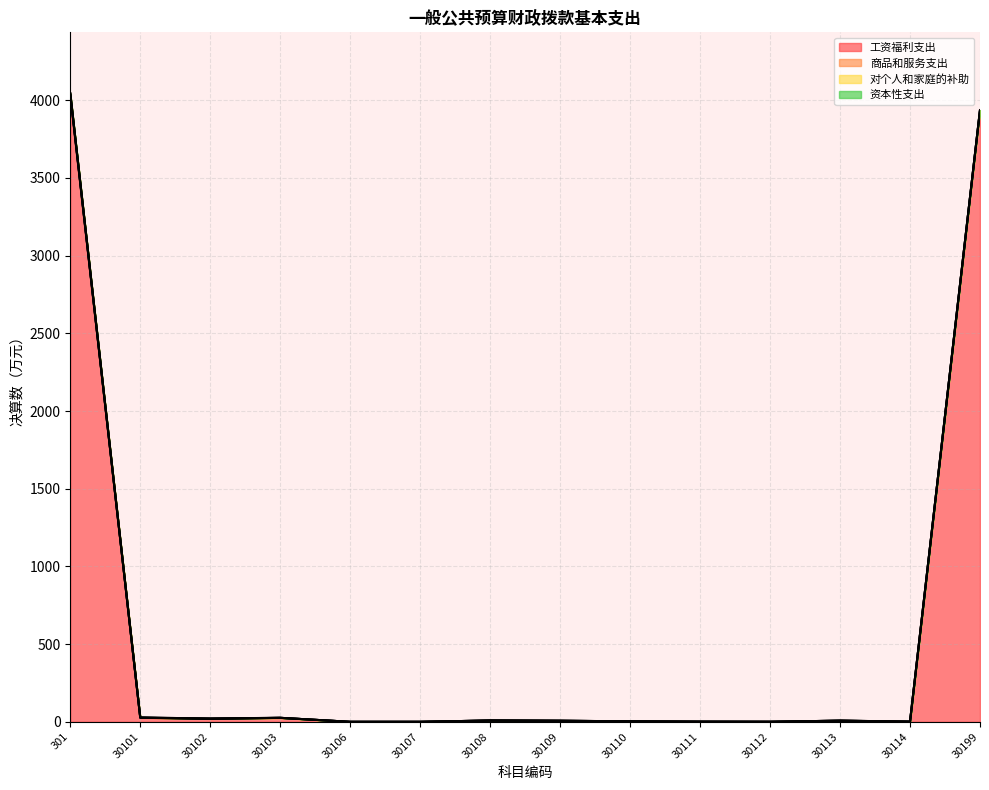

At 30109, list the series in order from smallest to largest.

对个人和家庭的补助, 资本性支出, 商品和服务支出, 工资福利支出